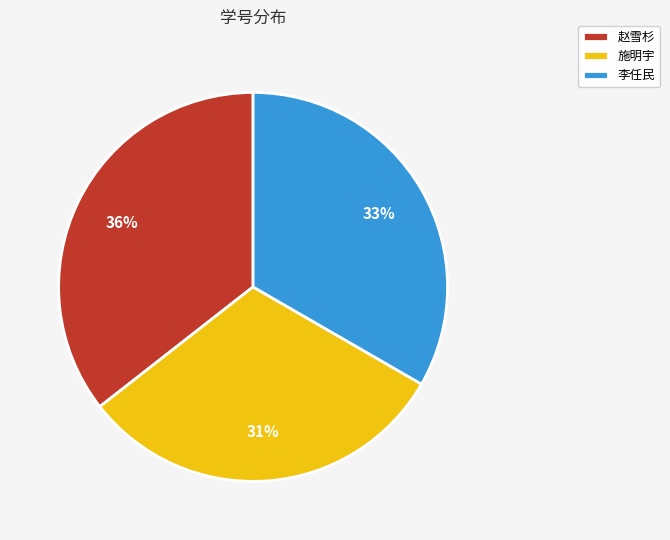

Is there any slice that represents more than half of the pie?

No